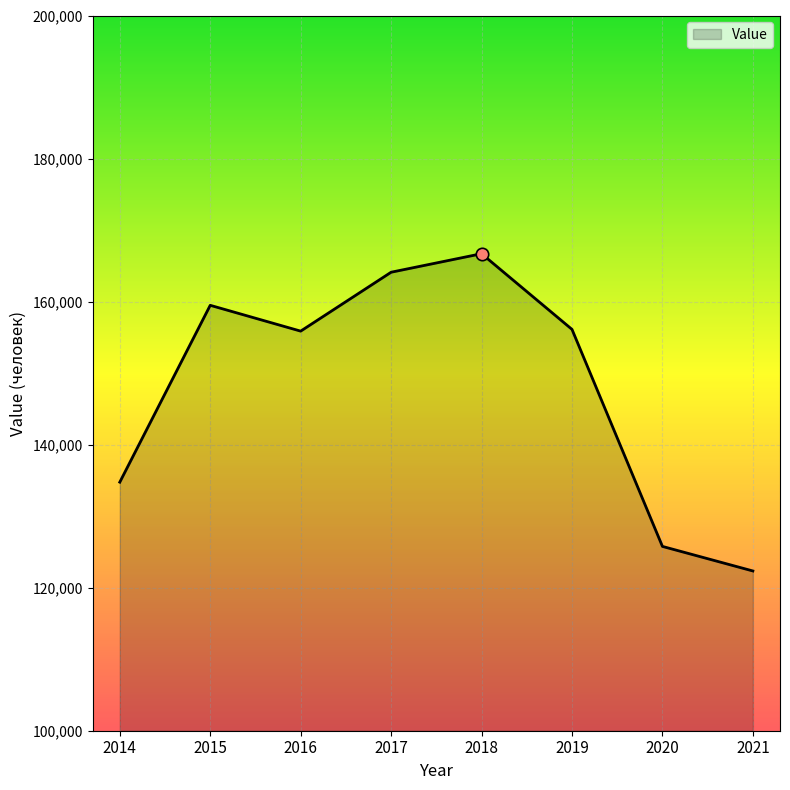

Between 2020 and 2021, which is larger?

2020